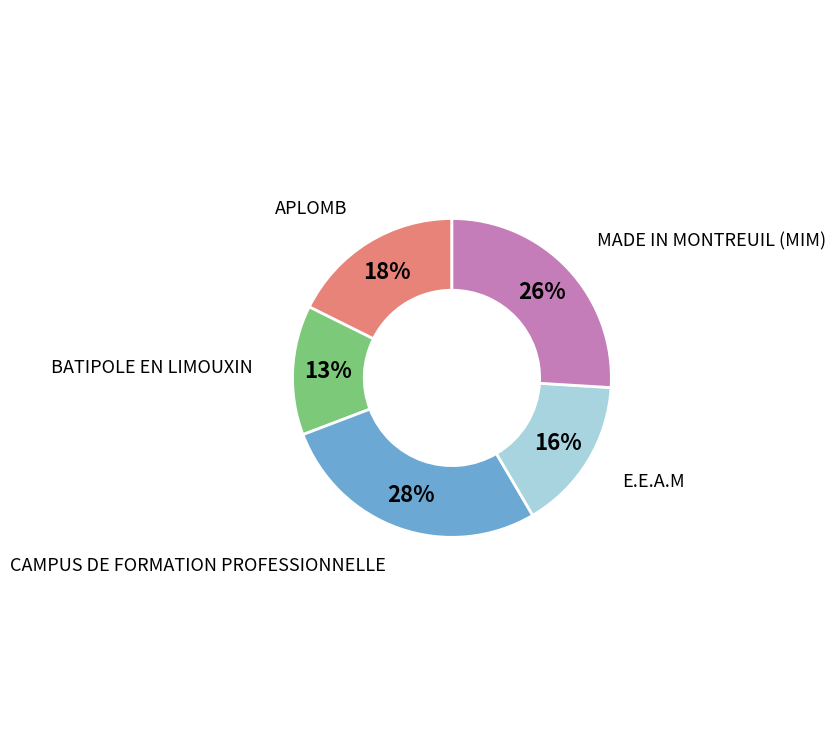

Is there a majority slice in this chart?

No